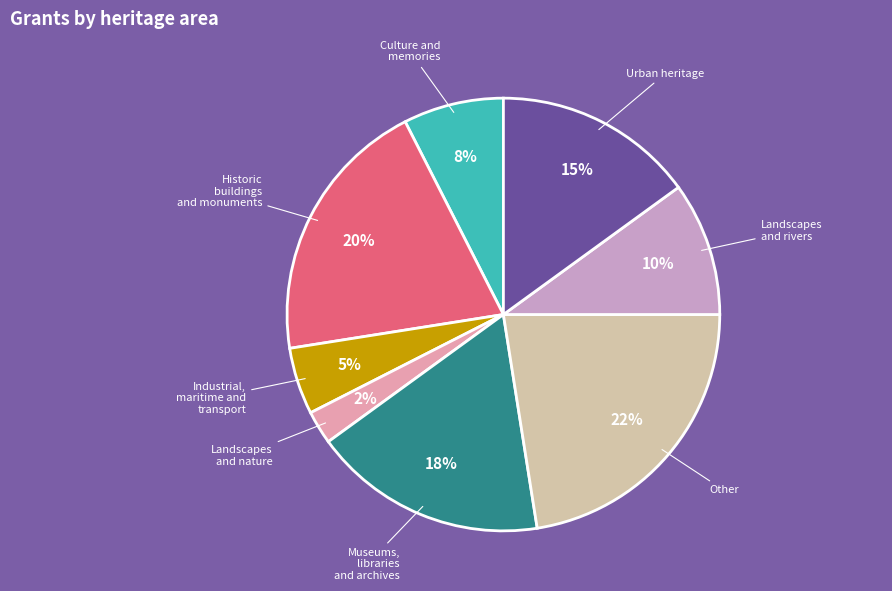

Is there a majority slice in this chart?

No